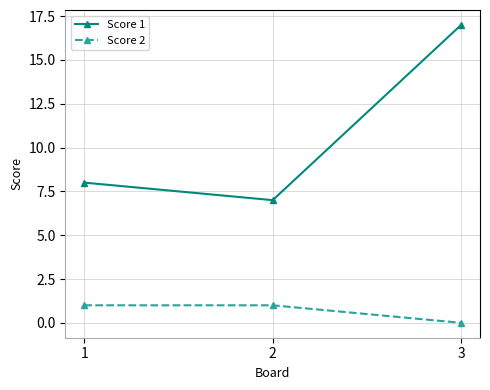

Reading left to right, transcribe all the data shown in this chart.

Score 1: 1=8	2=7	3=17
Score 2: 1=1	2=1	3=0